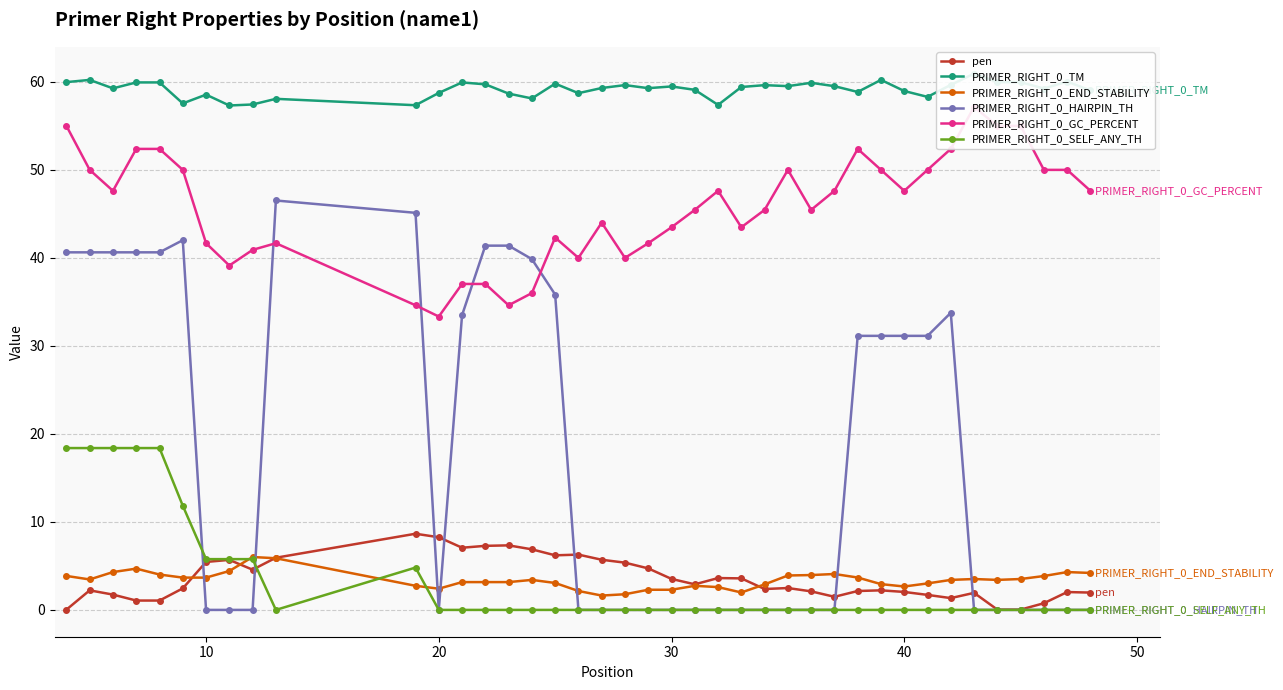

What is the approximate value of PRIMER_RIGHT_0_END_STABILITY at 20?

2.4